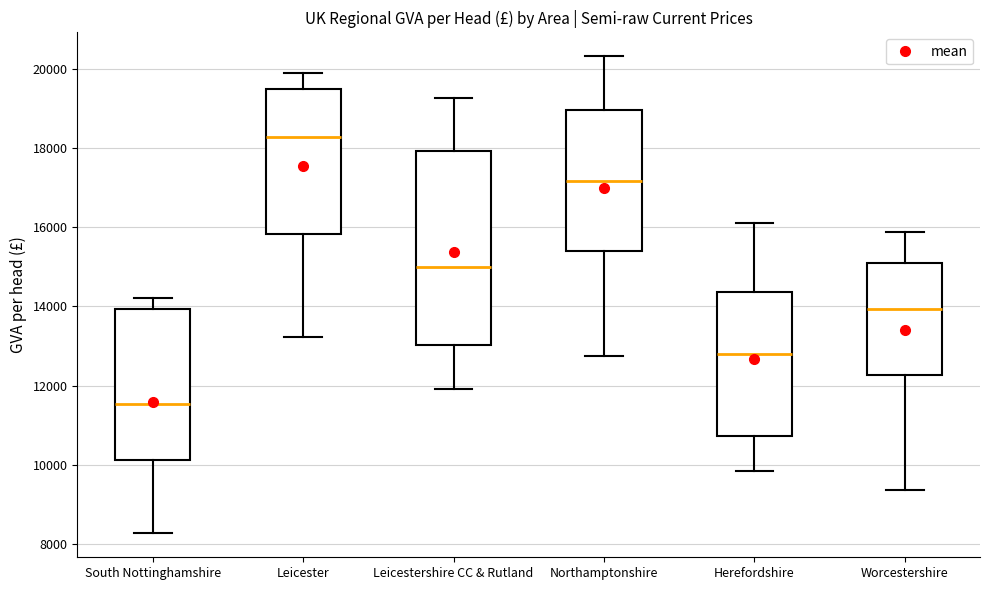

Reading left to right, read every box against the y-axis: the position of its median line, the range the box covers, and the ends of its whiskers. The values are not printed on the chart, so give them approximately, as read against the axis.

South Nottinghamshire: median 11600, box 10200 to 14000, whiskers 8200 to 14200
Leicester: median 18200, box 15800 to 19600, whiskers 13200 to 20000
Leicestershire CC & Rutland: median 15000, box 13000 to 18000, whiskers 12000 to 19200
Northamptonshire: median 17200, box 15400 to 19000, whiskers 12800 to 20400
Herefordshire: median 12800, box 10800 to 14400, whiskers 9800 to 16200
Worcestershire: median 14000, box 12200 to 15000, whiskers 9400 to 15800